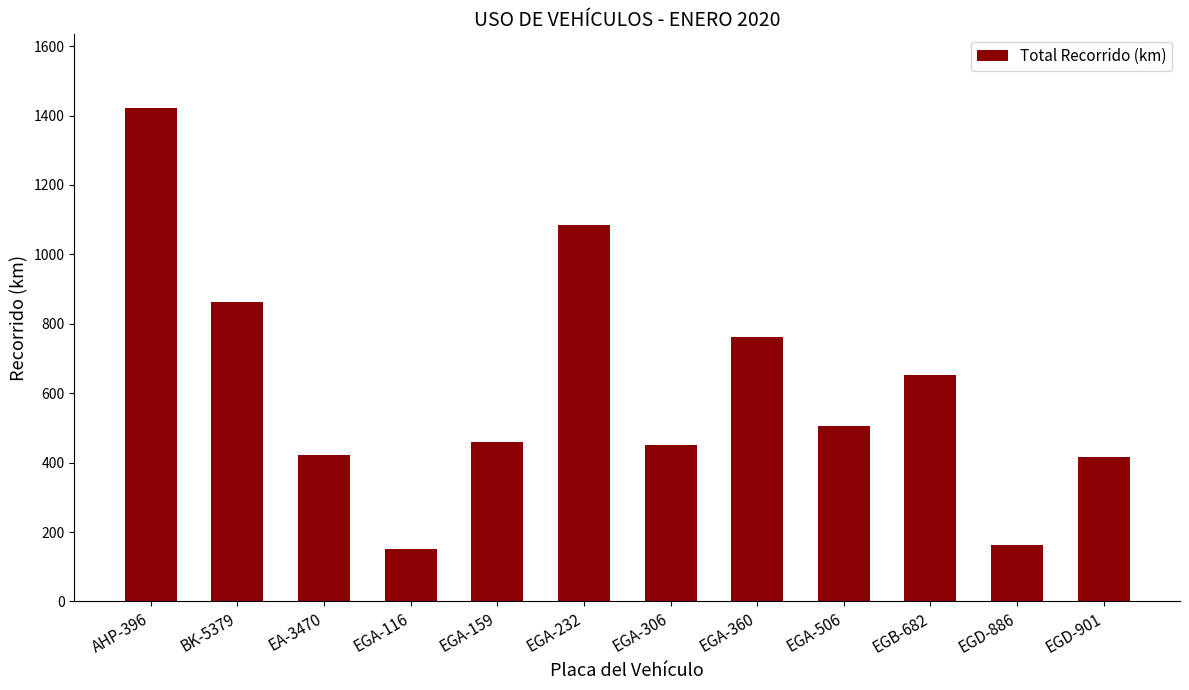

What is the difference between the values at EGA-159 and EA-3470?

37